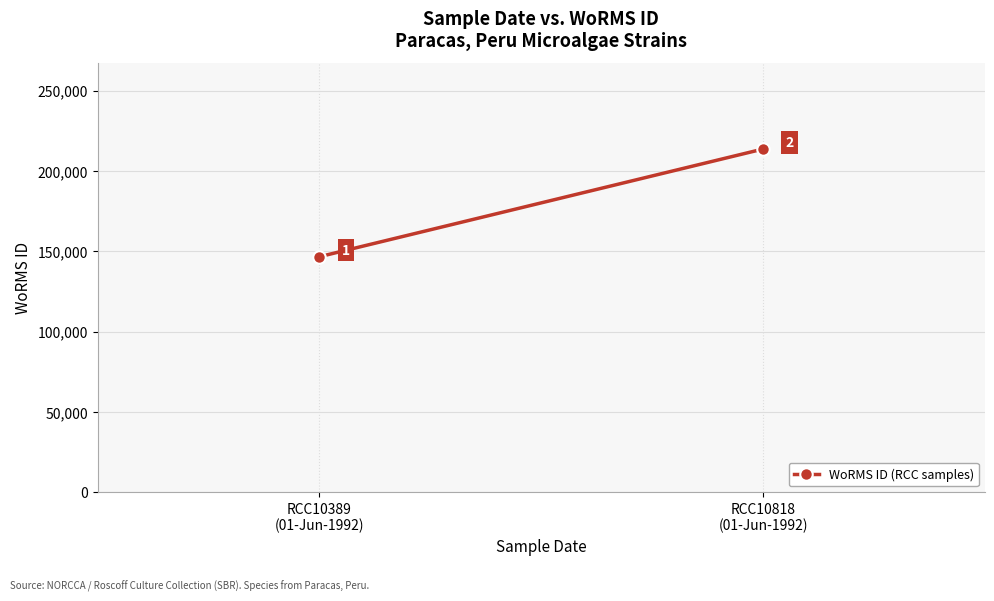

What is the maximum value shown in the chart?

213728